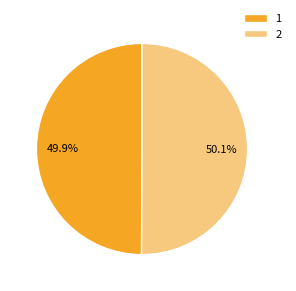

What is the ratio of the value at 2 to the value at 1?

1.0